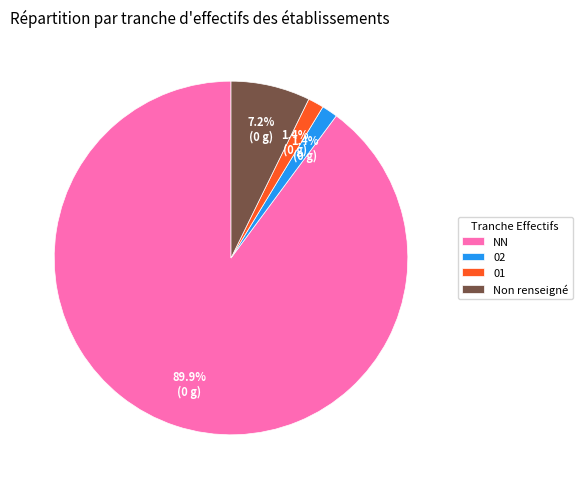

To the nearest percent, what is the average slice percentage?

25%